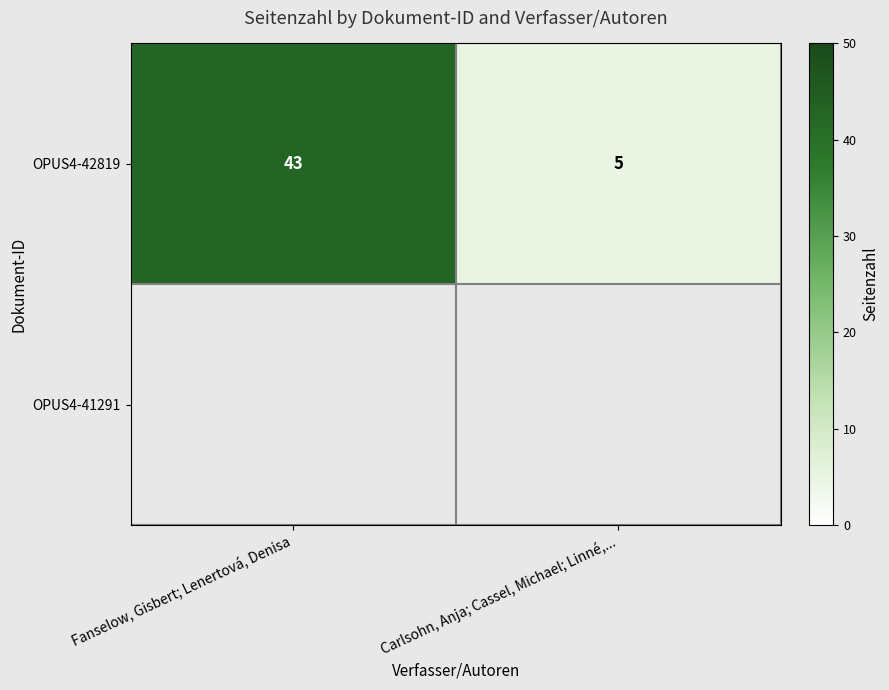

At how many categories does at least one series exceed 16?

1